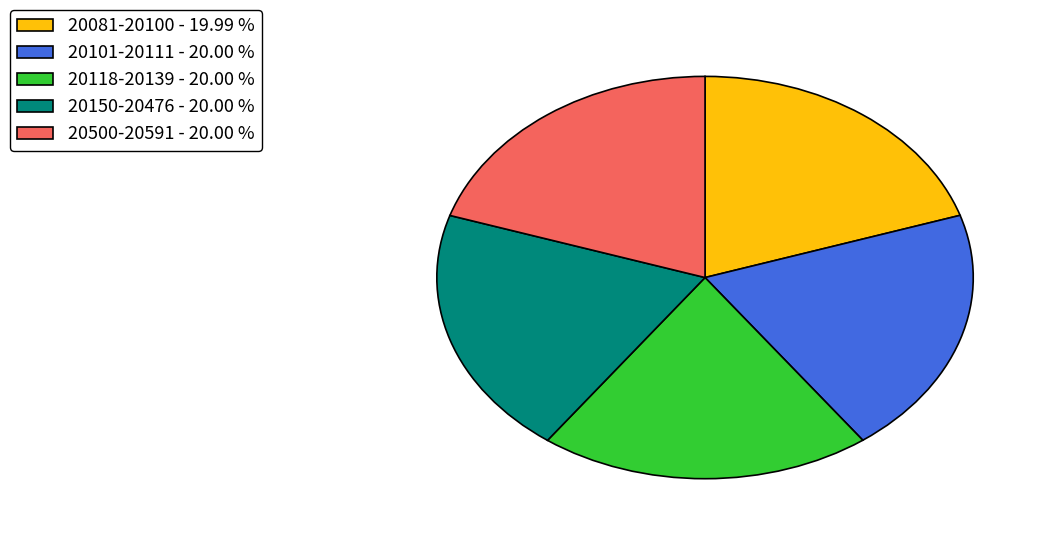

Approximately how many times larger is the value at 20118-20139 - 20.00 % compared to 20150-20476 - 20.00 %?

1.0